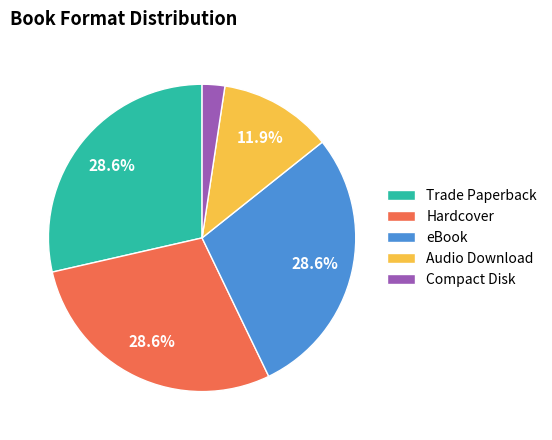

How many segments does this pie chart have?

5